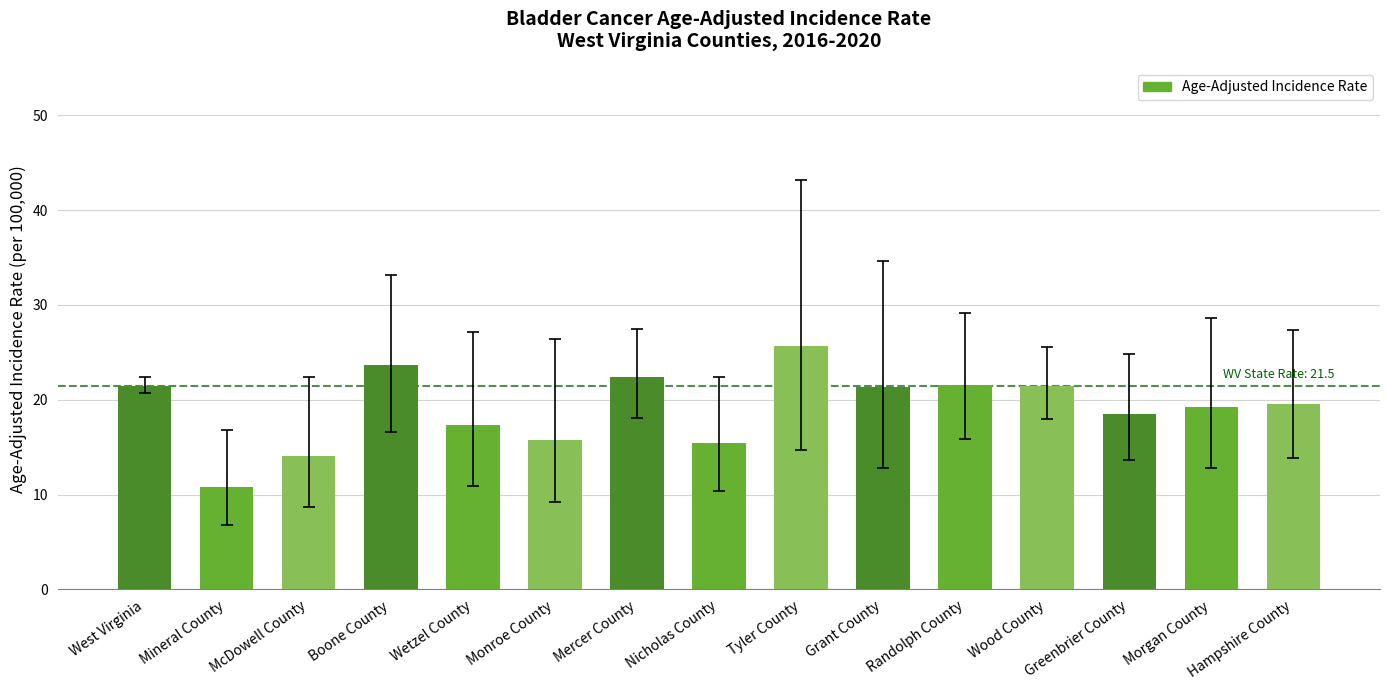

The chart shows a value of 25.7 at Tyler County. True or false?

True